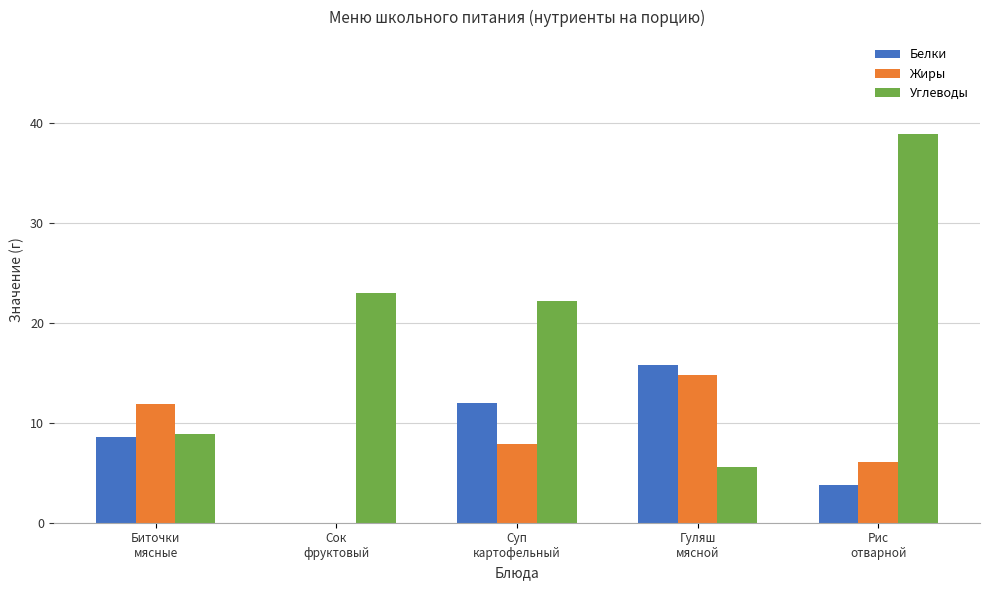

The Белки series shows 15.8 at Гуляш
мясной. True or false?

True